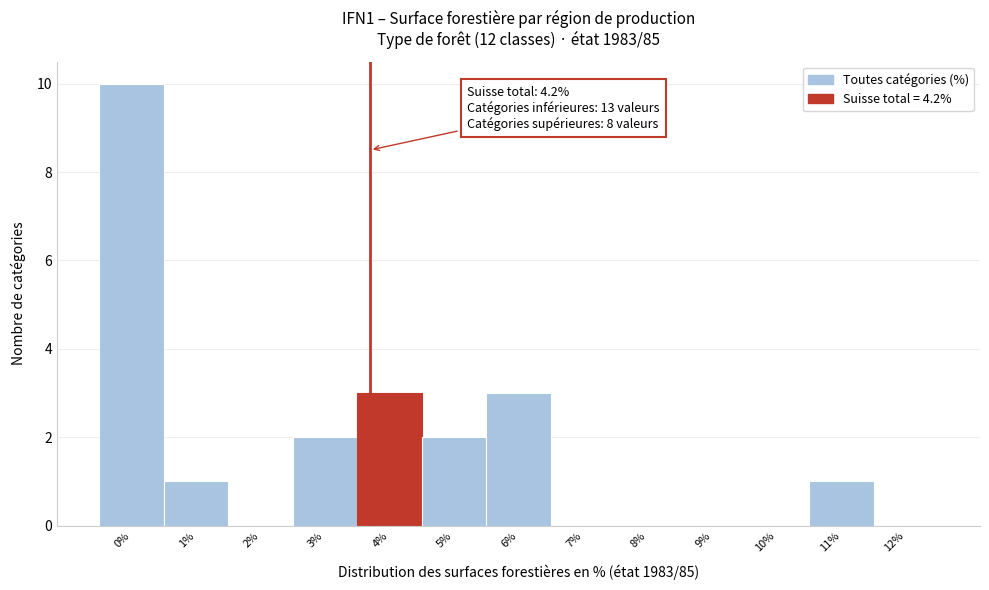

Reading left to right, what are all the values shown in this chart?

0%=10	1%=1	2%=0	3%=2	4%=3	5%=2	6%=3	7%=0	8%=0	9%=0	10%=0	11%=1	12%=0